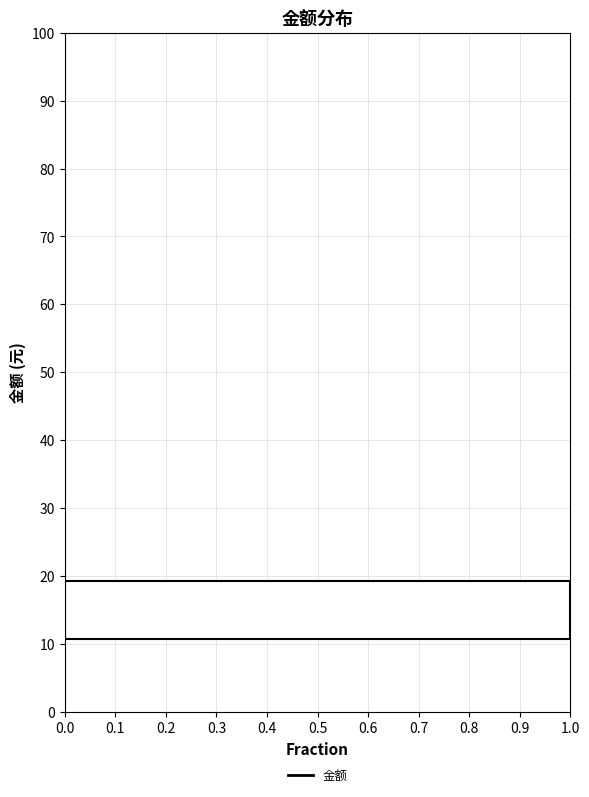

Reading bottom to top, transcribe this chart: for each bar, give the range it covers on the y-axis and its length. The values are not printed on the chart, so give them approximately, as read against the axis.

0 to 10: 0
10 to 20: 1
20 to 30: 0
30 to 40: 0
40 to 50: 0
50 to 60: 0
60 to 70: 0
70 to 80: 0
80 to 90: 0
90 to 100: 0